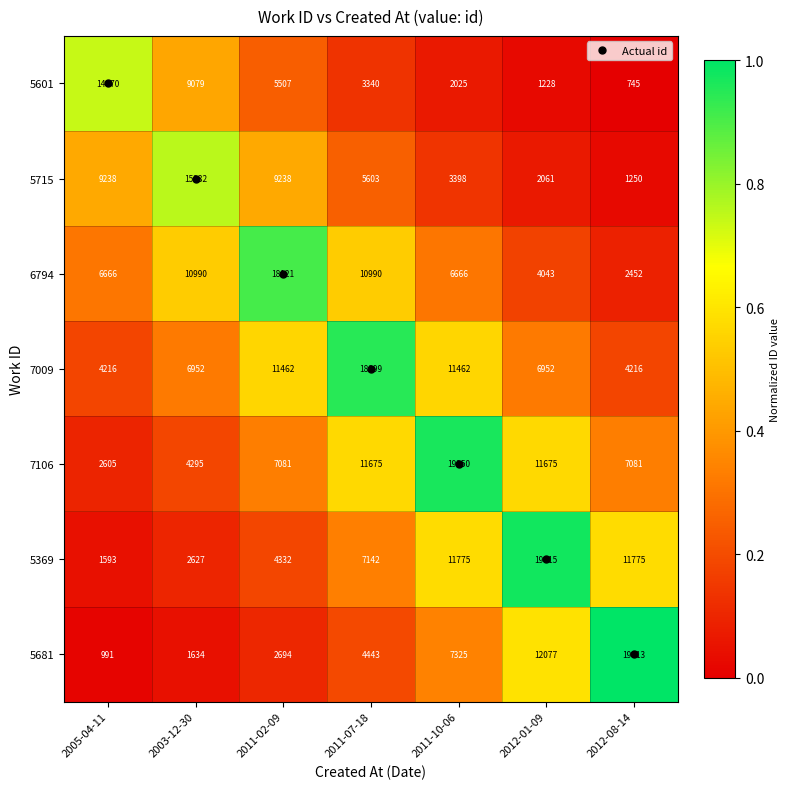

How many categories are shown in the chart?

7